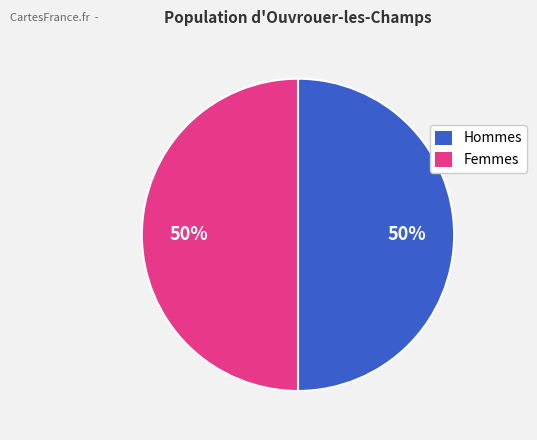

What is the ratio of the value at Femmes to the value at Hommes?

1.0